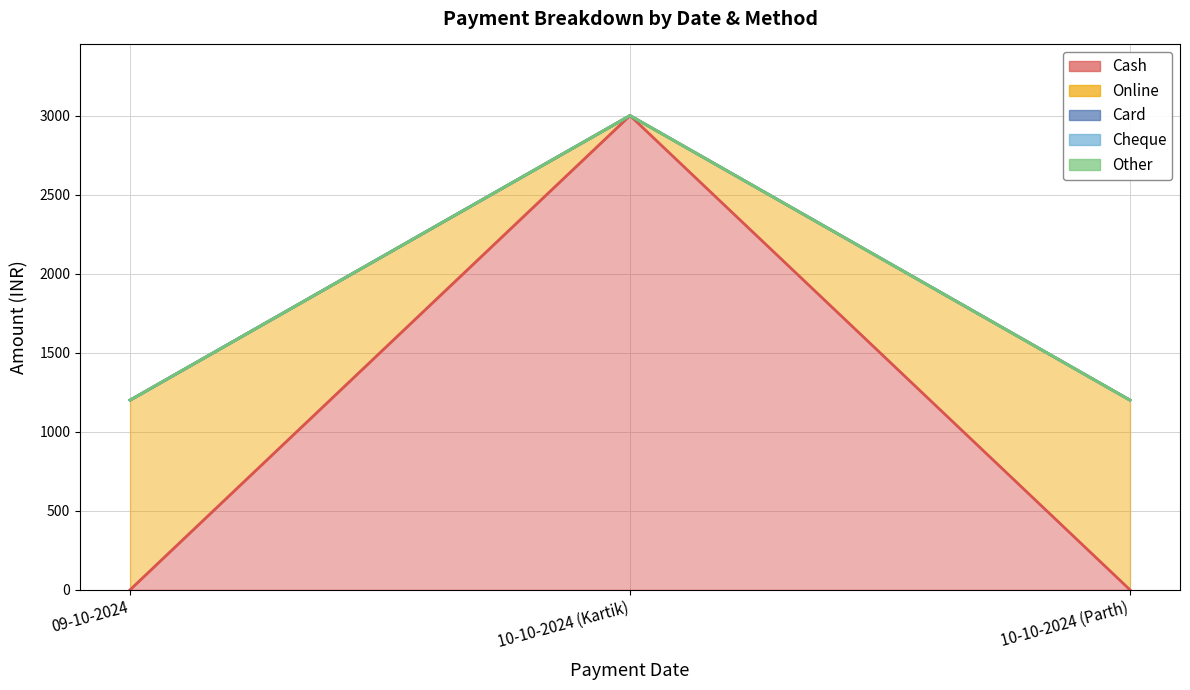

Which series has the widest spread of values?

Cash (line)